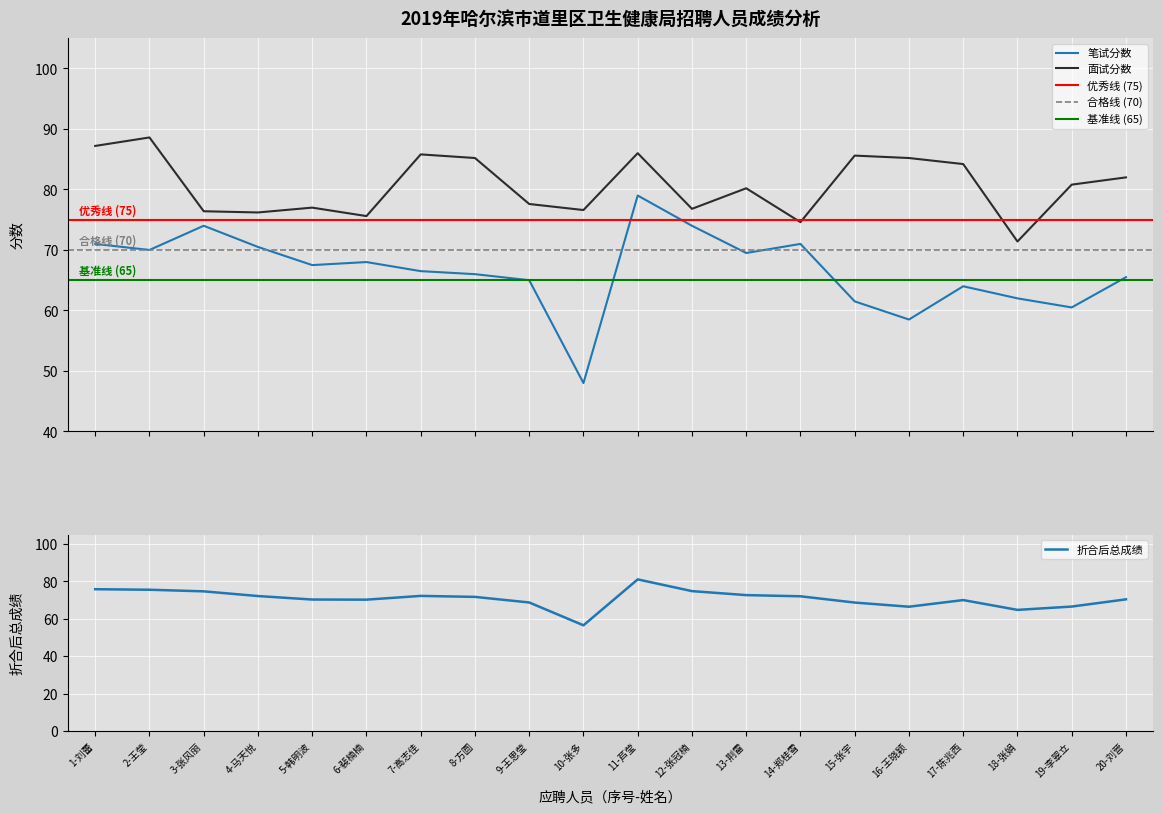

True or false: 折合后总成绩 and 笔试分数 intersect in this chart.

False